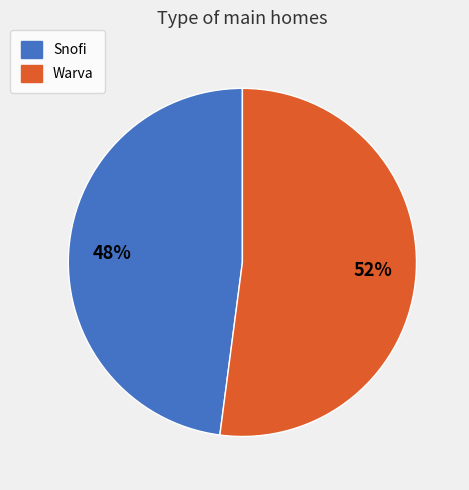

To the nearest percent, what portion does Snofi represent?

48%